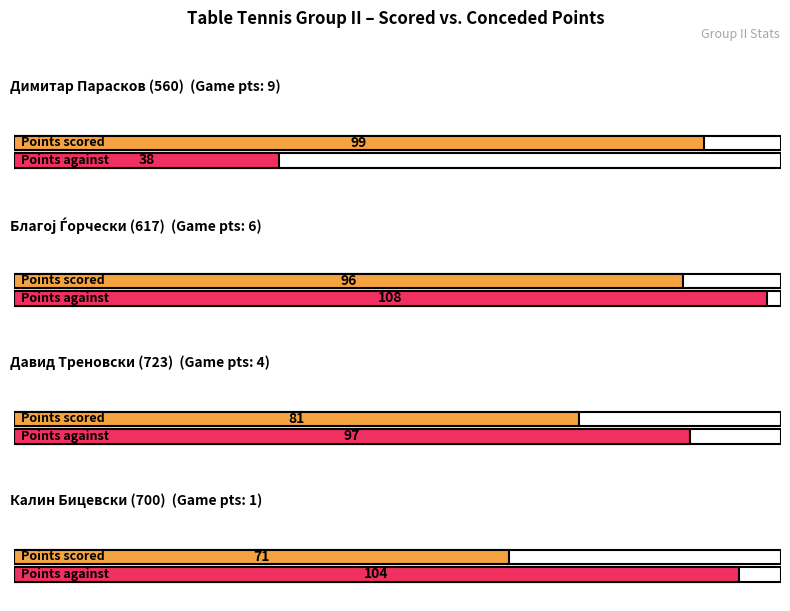

Where is Game points nearest to the value 5?

Благој Ѓорчески (617)